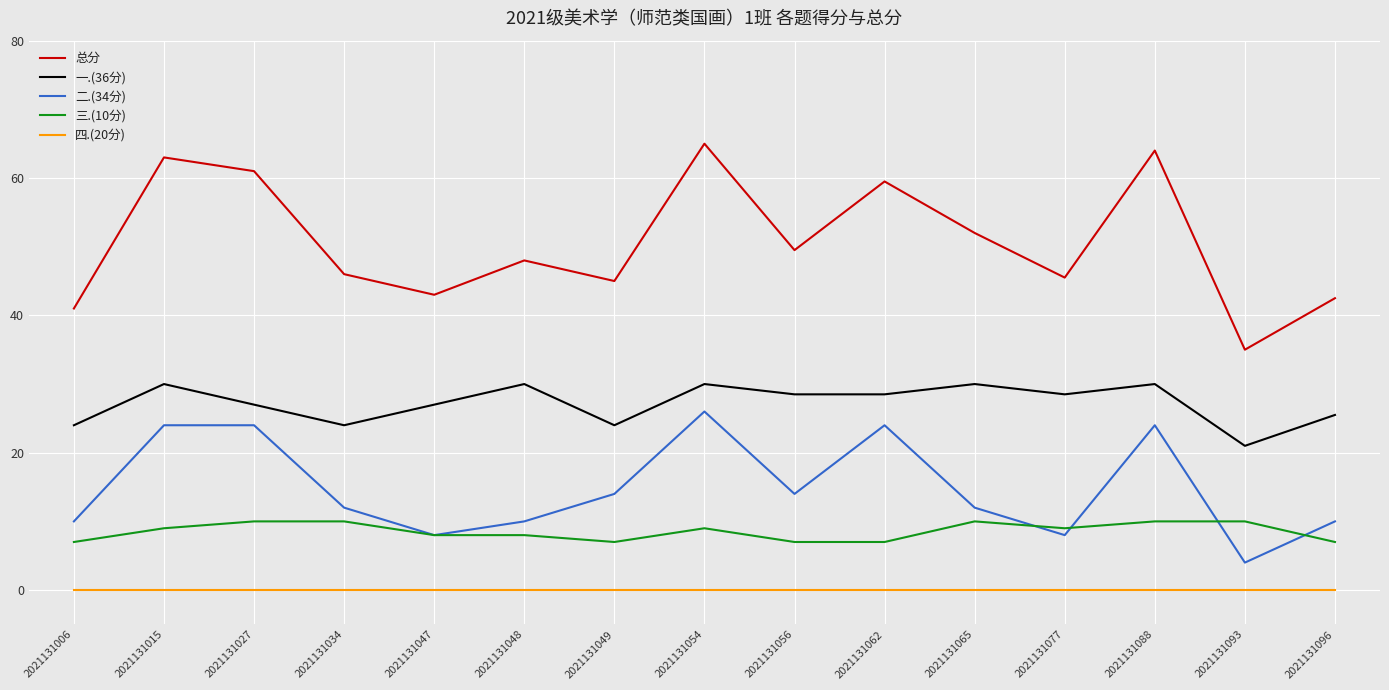

How many categories are shown in the chart?

15